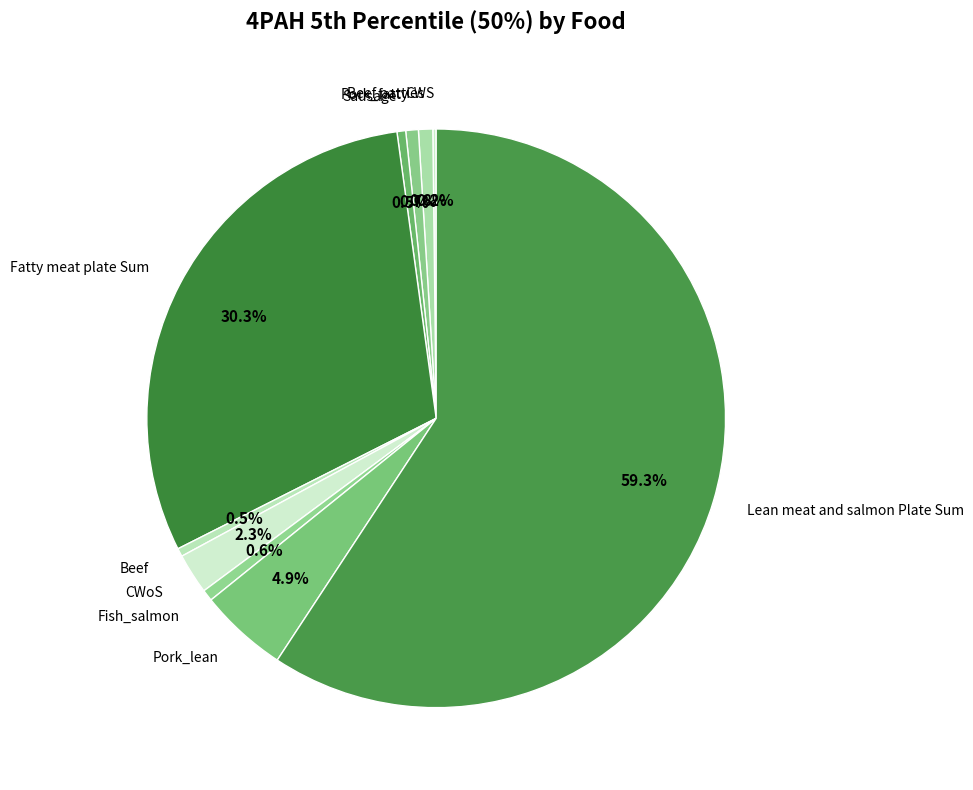

What is the majority slice?

Lean meat and salmon Plate Sum